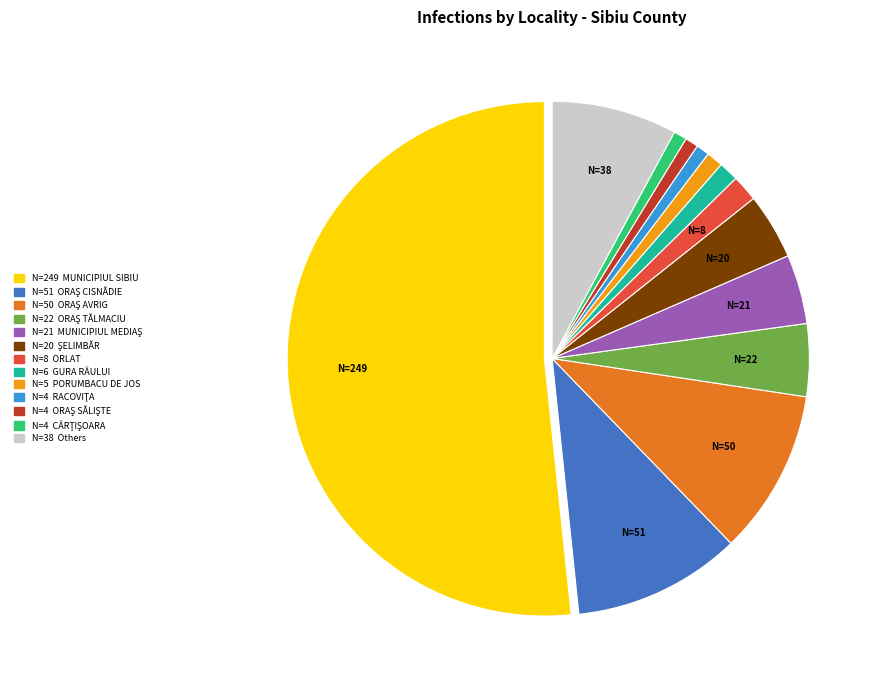

Is there any slice that represents more than half of the pie?

Yes